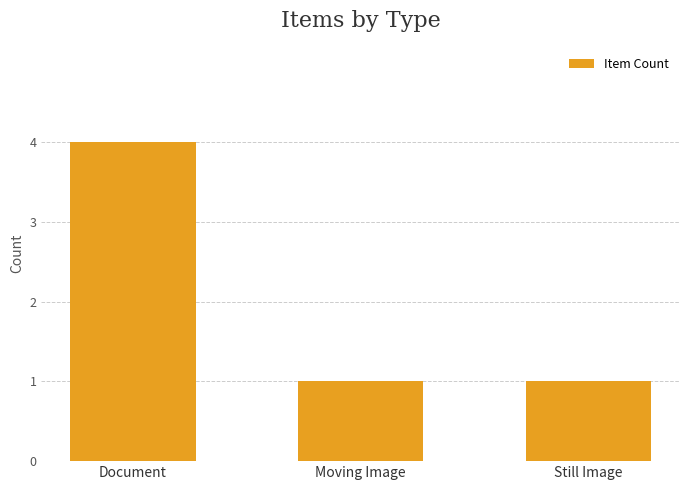

What is the ratio of the value at Moving Image to the value at Still Image?

1.0